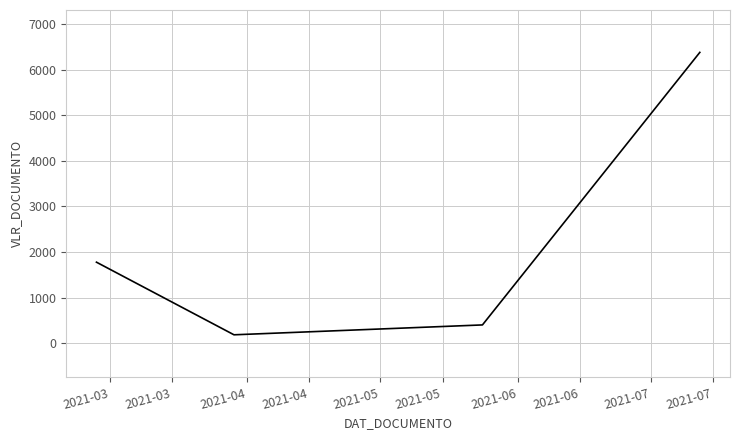

Count the number of values greater than 1776.

2